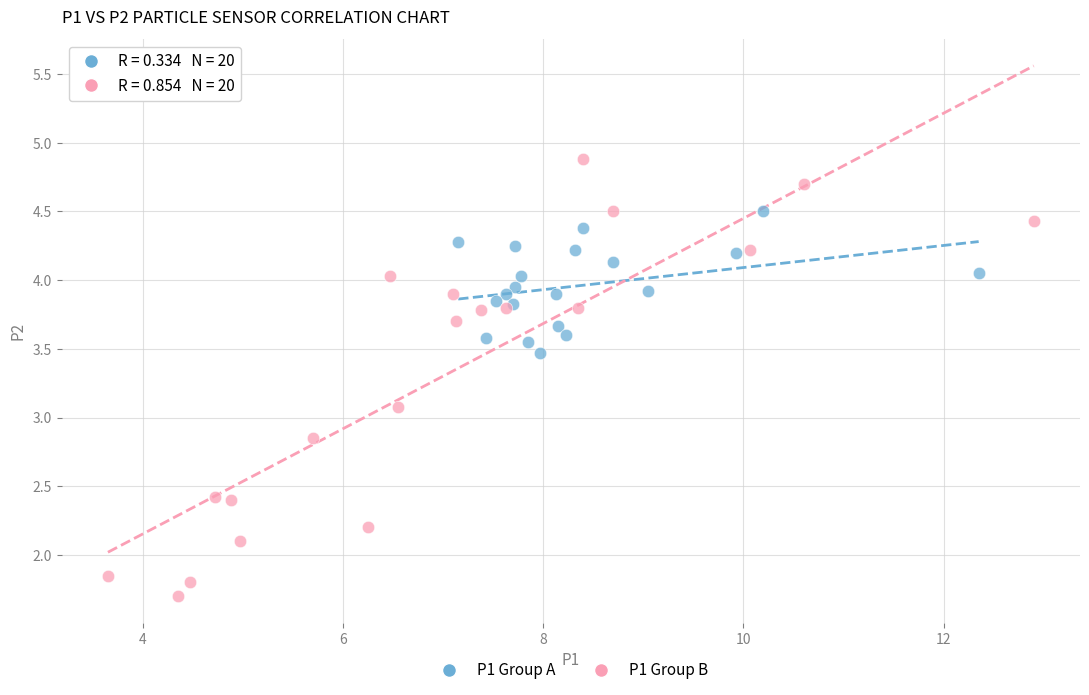

Which series reaches the minimum Y coordinate?

P1 Group B